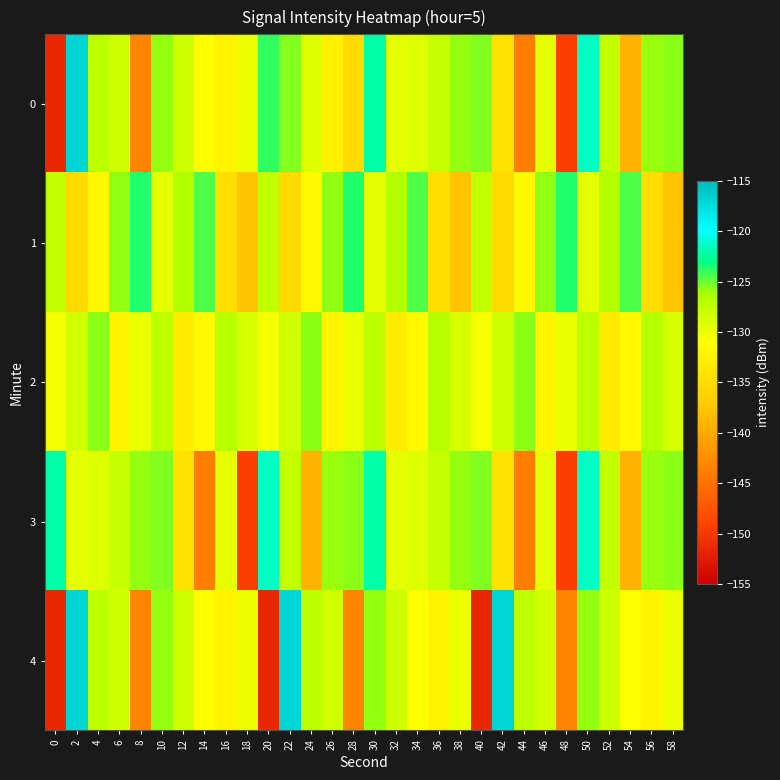

What is the total value across all series at 22?

-633.7